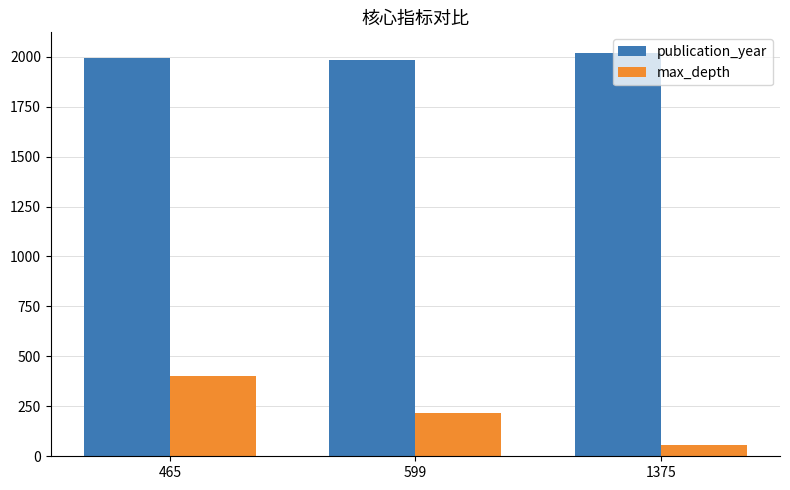

Which series has the largest range (max minus min)?

max_depth